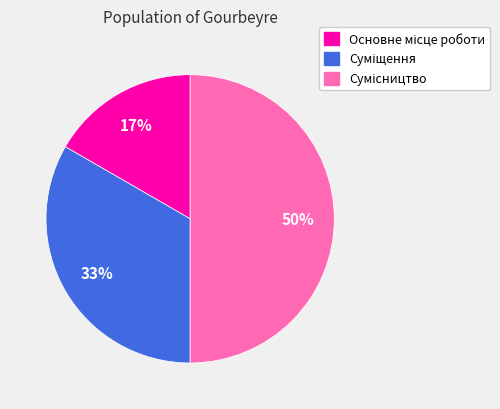

To the nearest percent, what is the average slice percentage?

33%